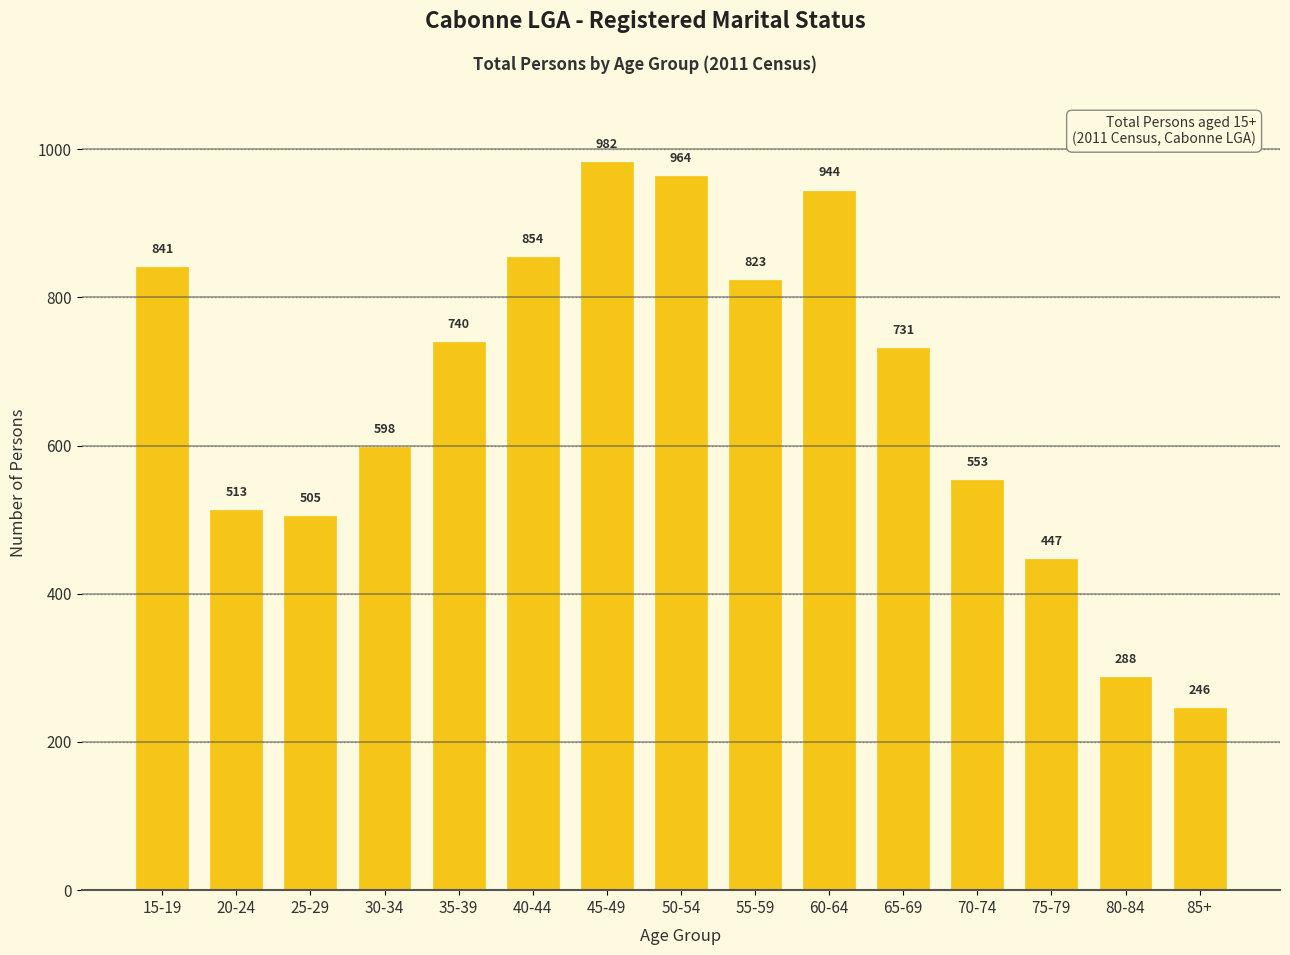

Rank the categories by value from lowest to highest.

85+, 80-84, 75-79, 25-29, 20-24, 70-74, 30-34, 65-69, 35-39, 55-59, 15-19, 40-44, 60-64, 50-54, 45-49